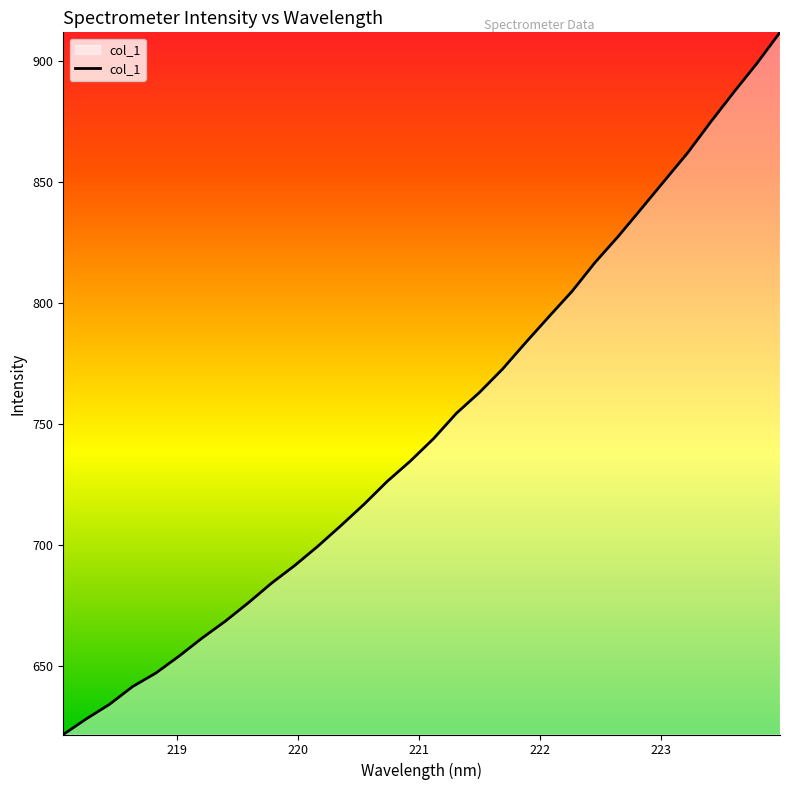

What is the greatest value displayed?

912.0